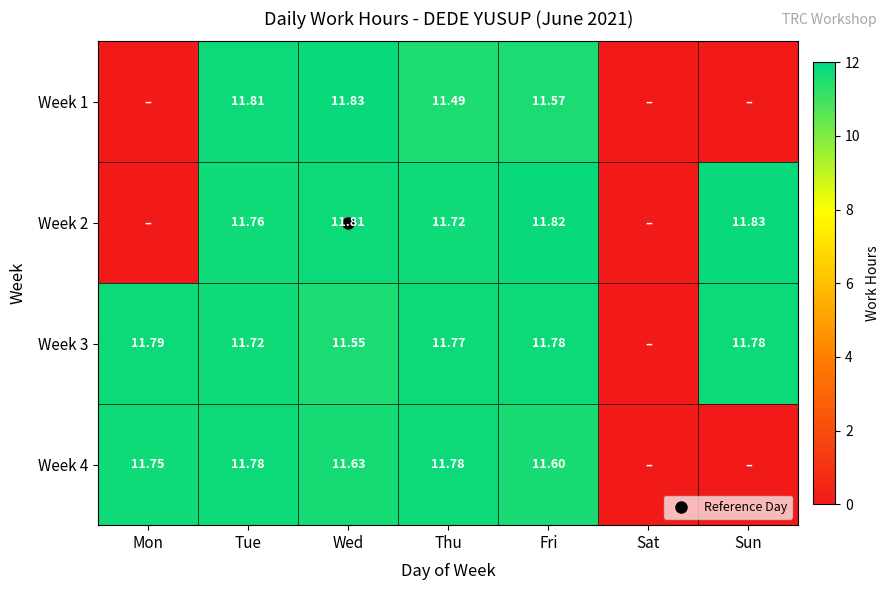

Where is Week 4 nearest to the value 5?

Sat